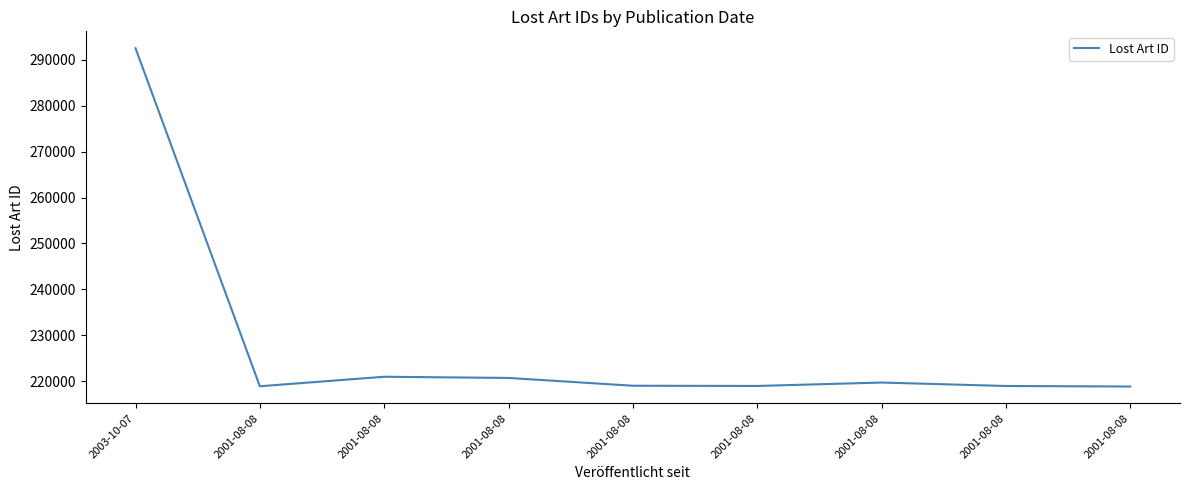

How many lines are shown in the chart?

1